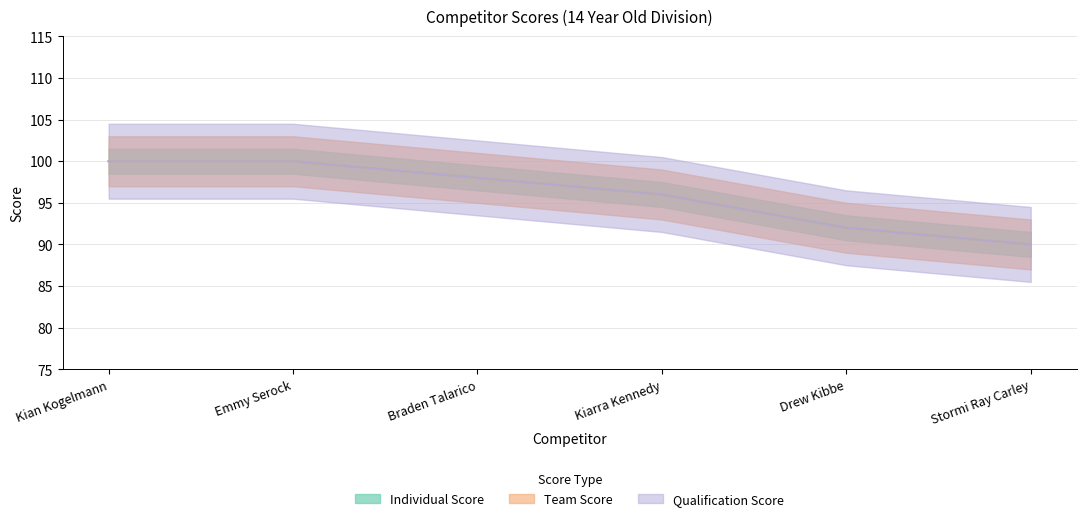

Reading left to right, list all the values displayed in this chart.

Individual Score: 100	100	98	96	92	90
Team Score: 100	100	98	96	92	90
Qualification Score: 100	100	98	96	92	90